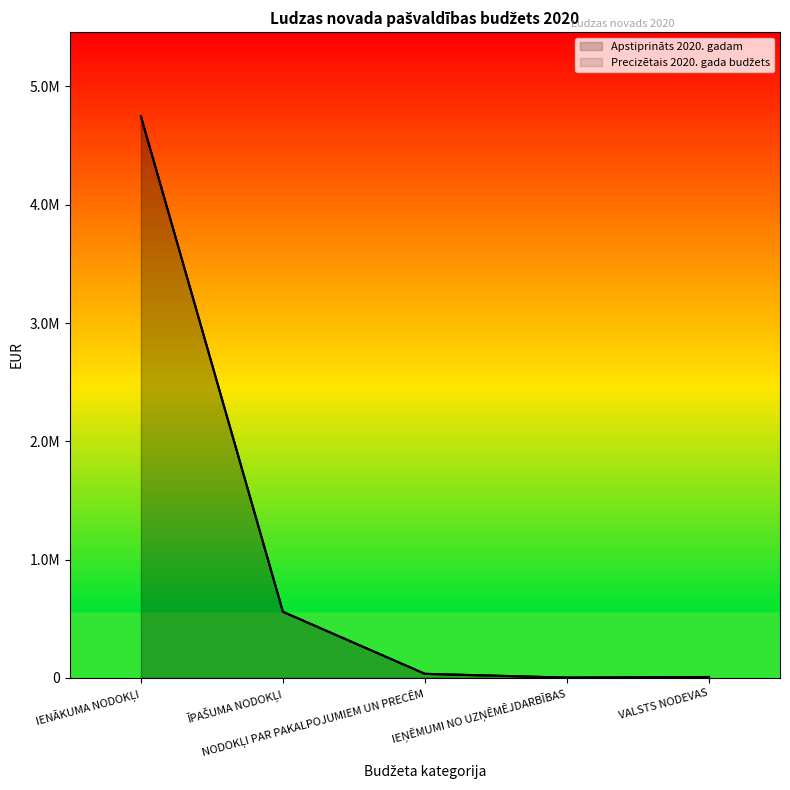

Rank the series at IEŅĒMUMI NO UZŅĒMĒJDARBĪBAS from highest to lowest value.

Apstiprināts 2020. gadam, Precizētais 2020. gada budžets